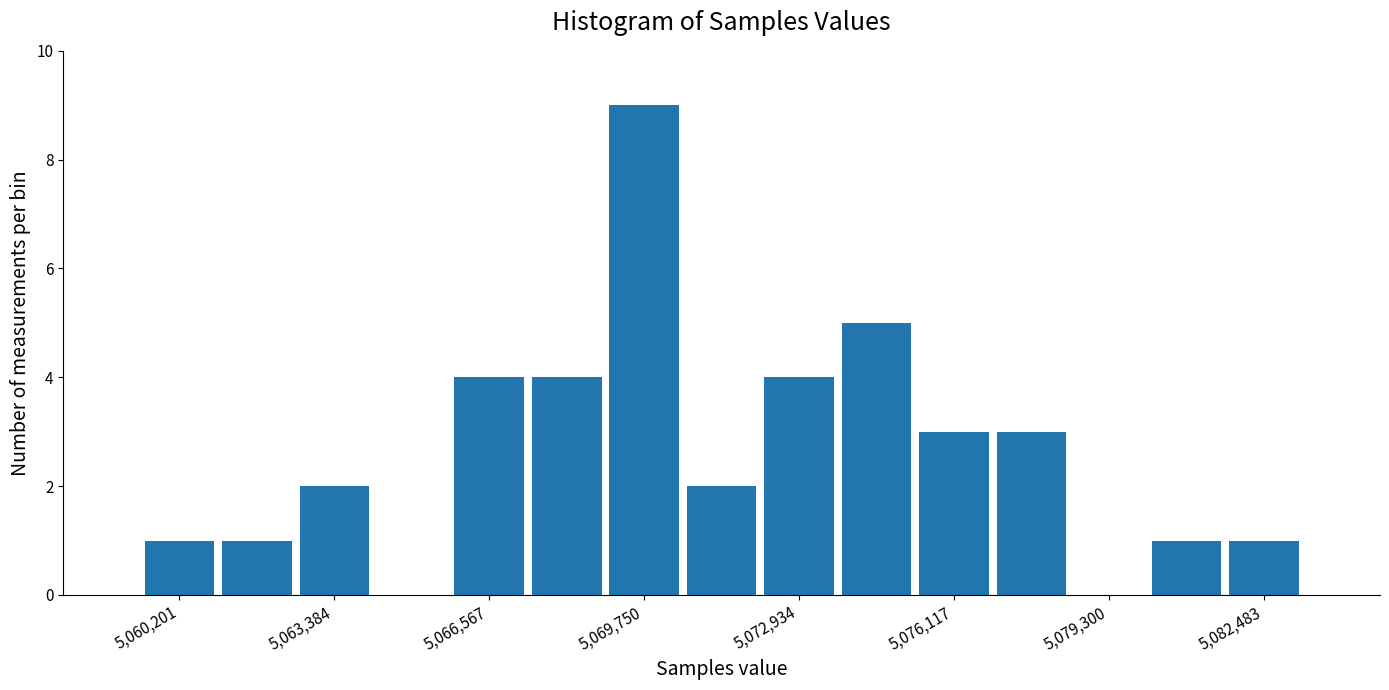

Around what value on the x-axis is the tallest bar? Give the approximate position of its centre, as read against the axis.

5070000